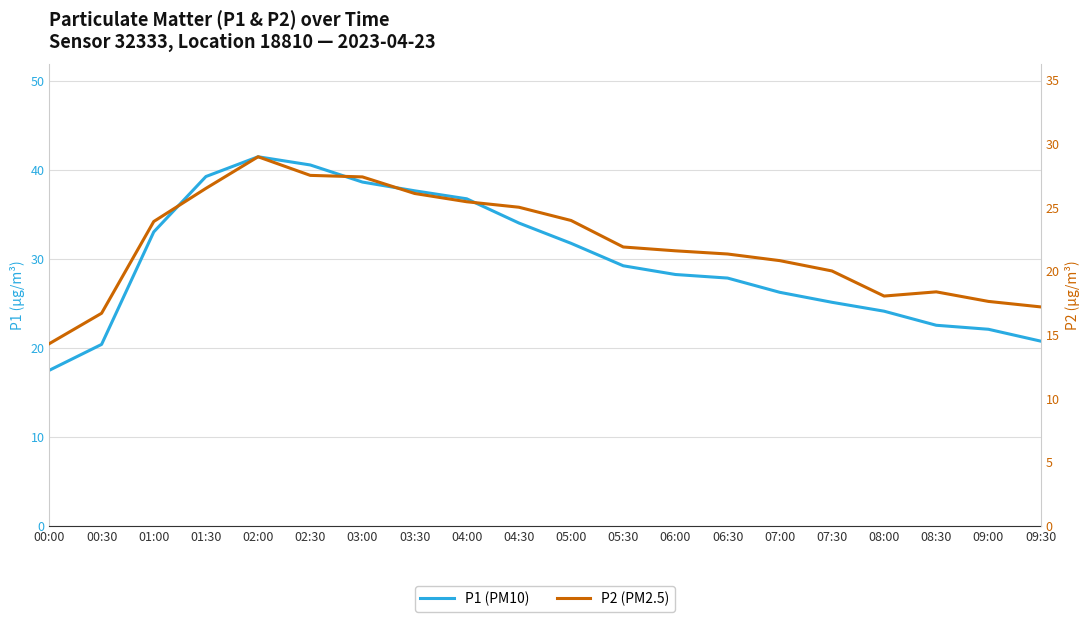

The P1 (PM10) series shows 67.1 at 03:30. True or false?

False